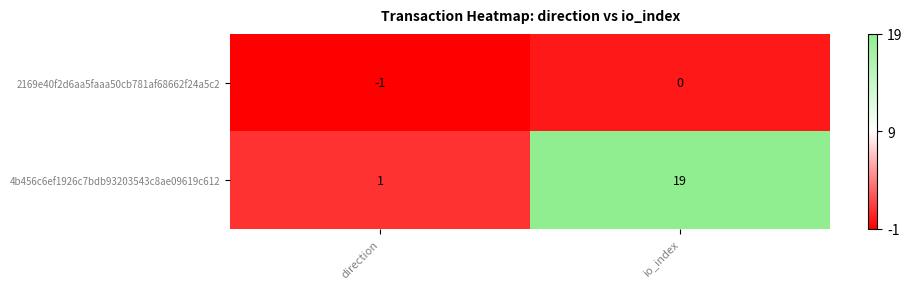

Where is 2169e40f2d6aa5faaa50cb781af68662f24a5c2 nearest to the value 0?

io_index